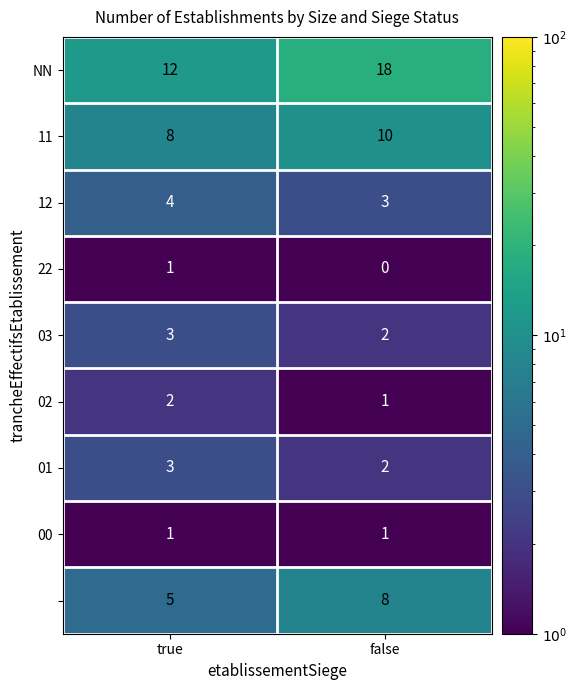

What is the spread (max minus min) of values at false?

18